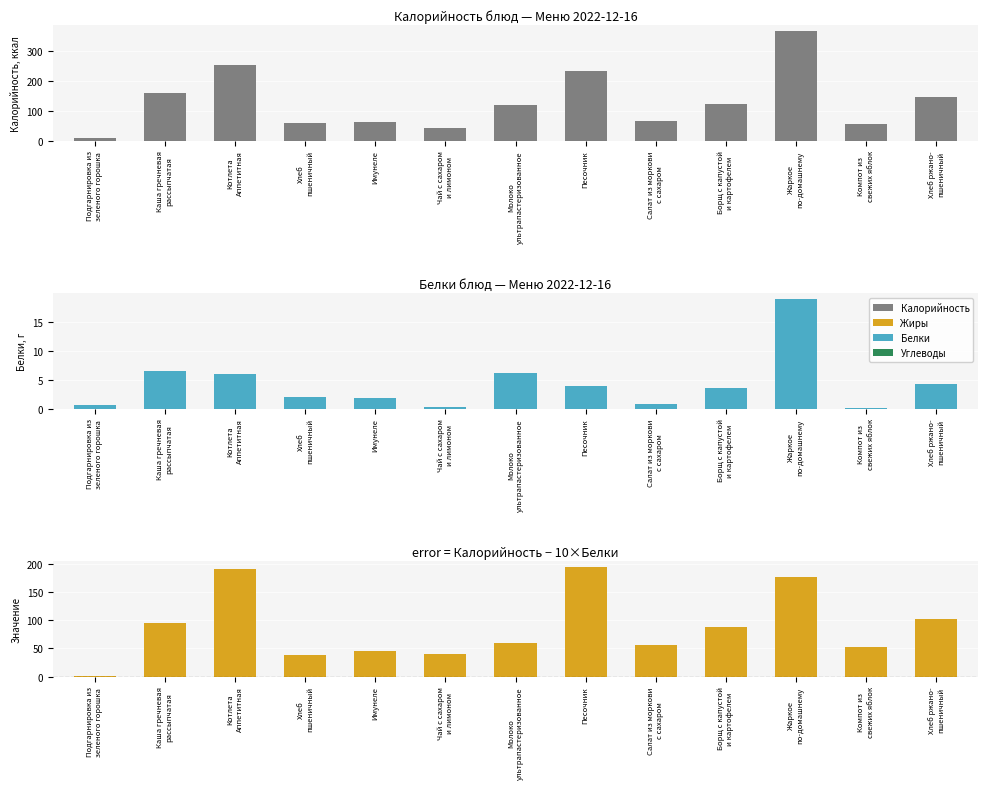

Where does the Белки series first go above 3?

Каша гречневая
рассыпчатая